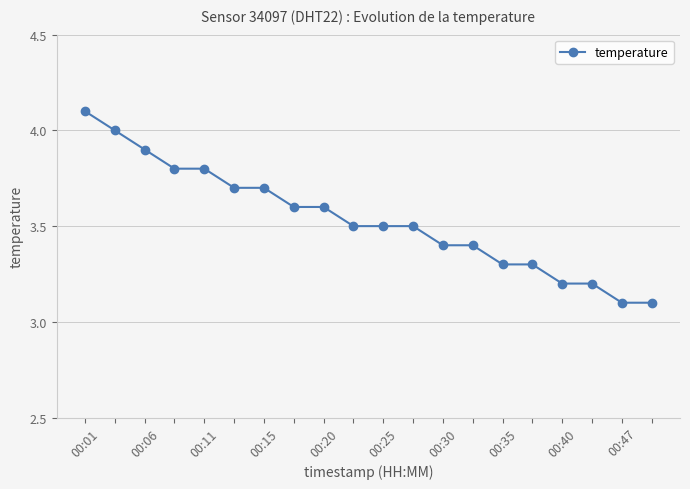

What is the difference between the maximum and second lowest values?

1.0